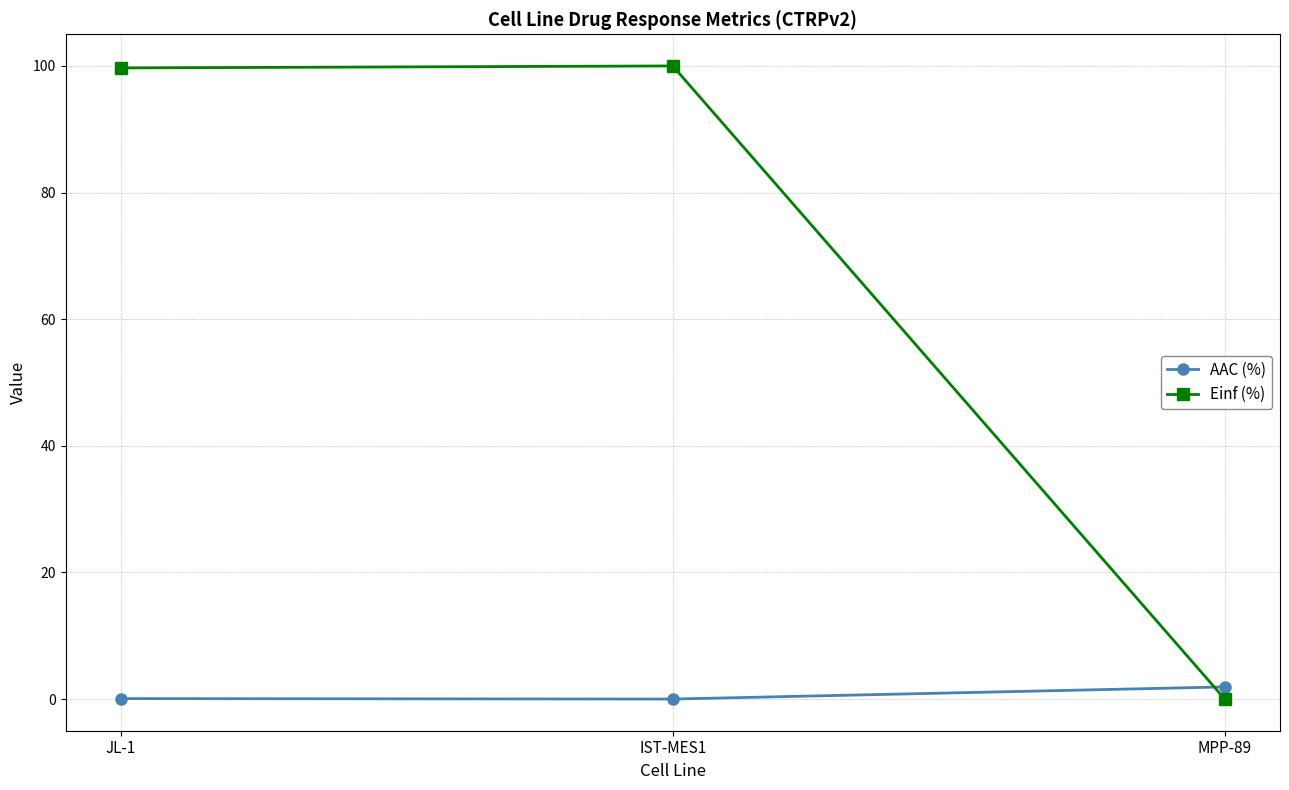

Which series has the widest spread of values?

Einf (%)